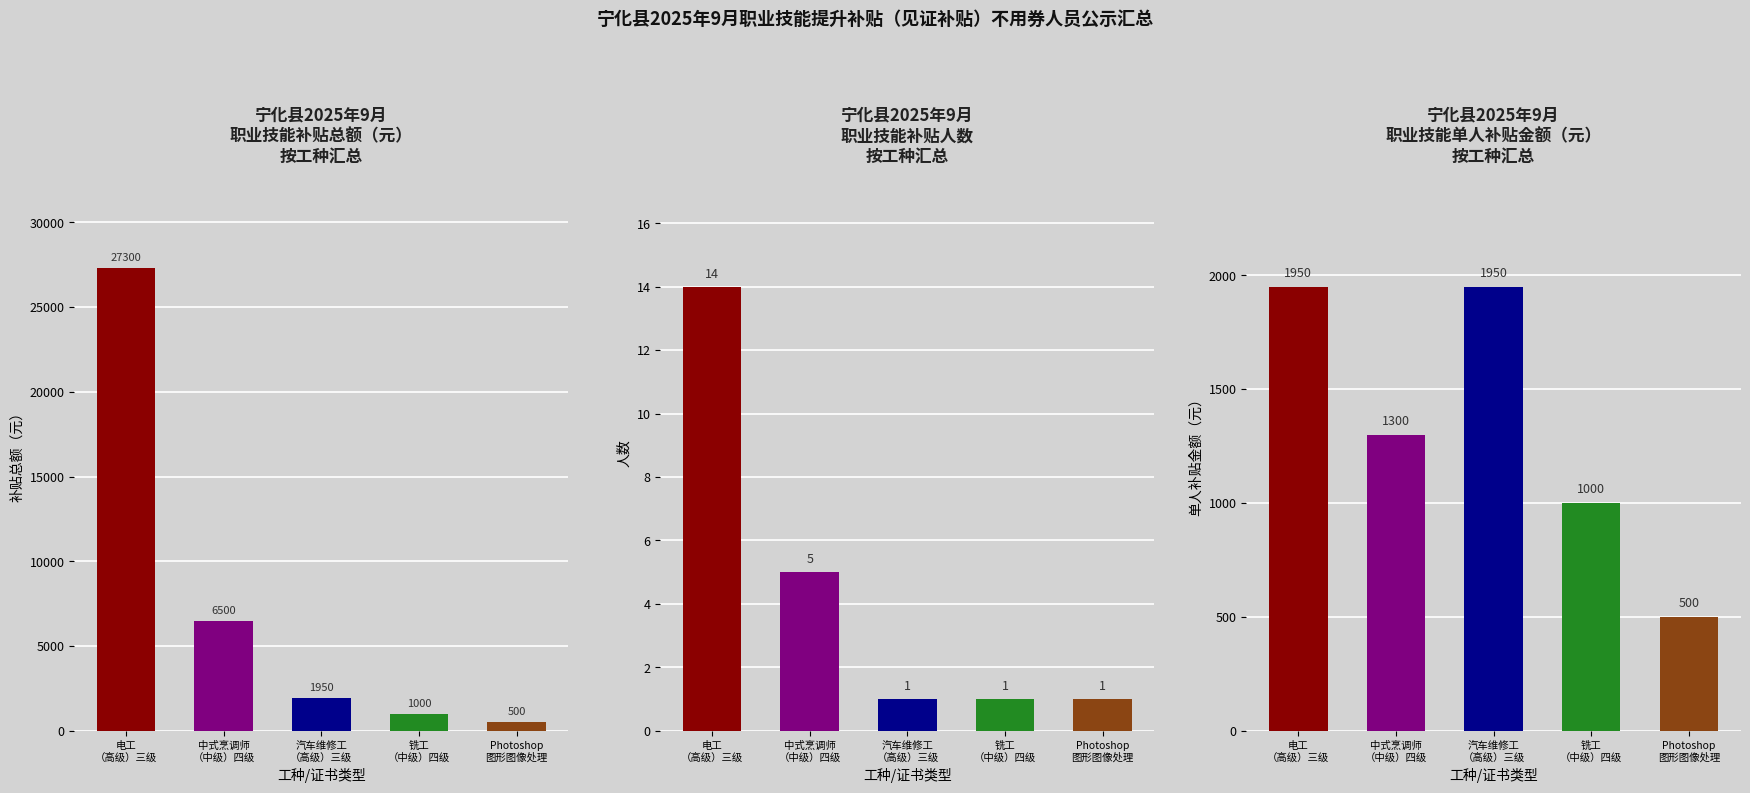

At which label does subsidies reach its peak?

电工
（高级）三级